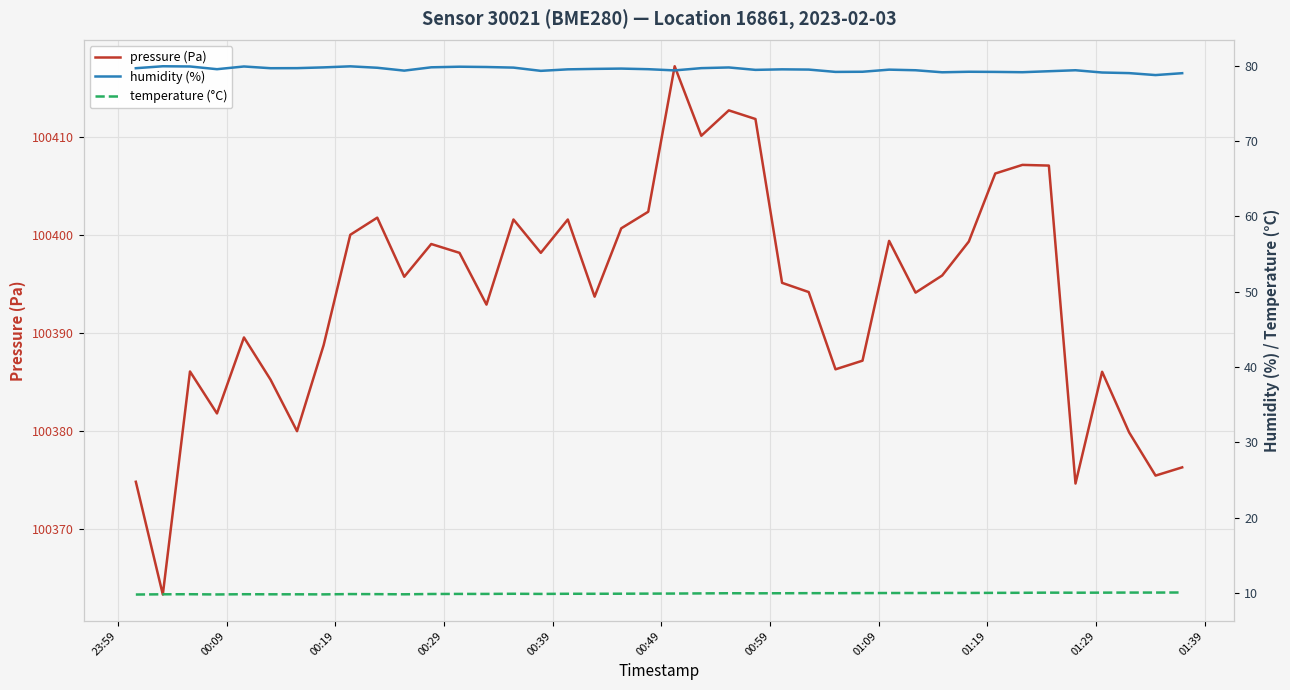

True or false: humidity (%) and temperature (°C) cross at least once.

False